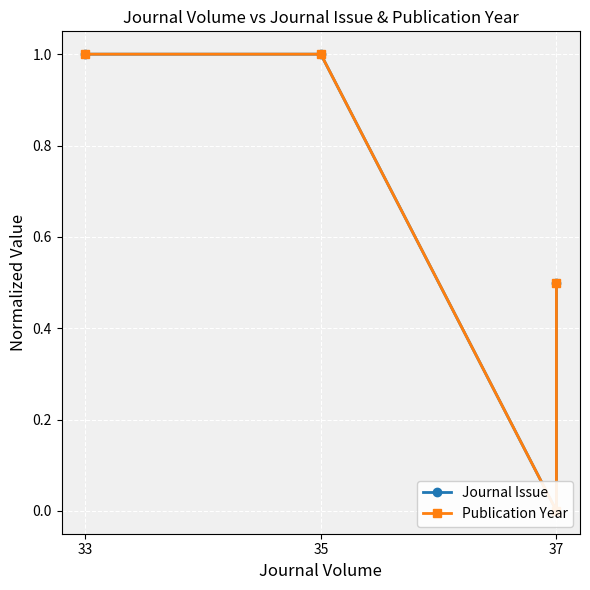

Rank the series by their maximum value, from lowest to highest.

Journal Issue, Publication Year